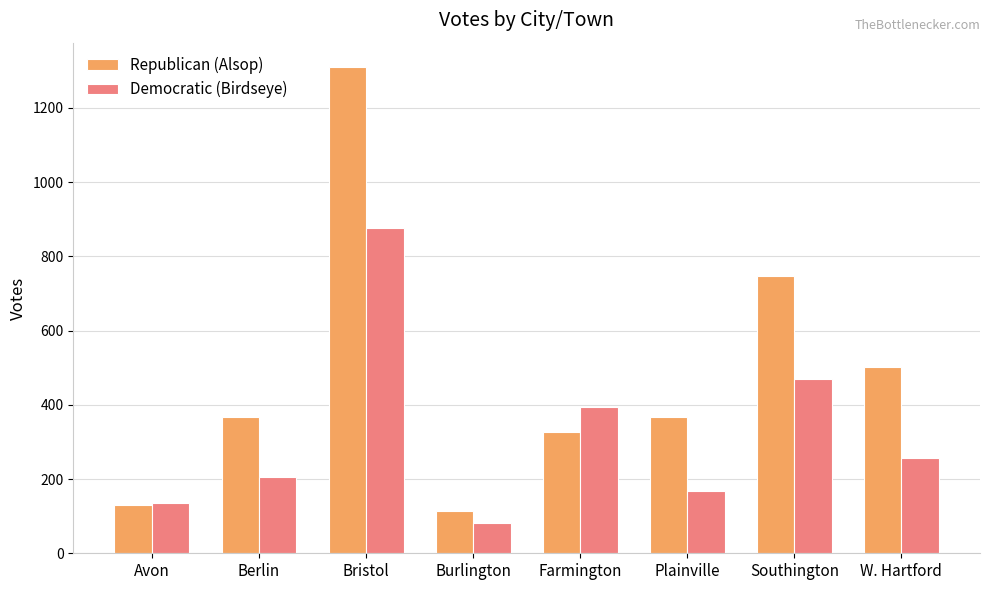

Which series has the largest total across all categories?

Republican (Alsop)